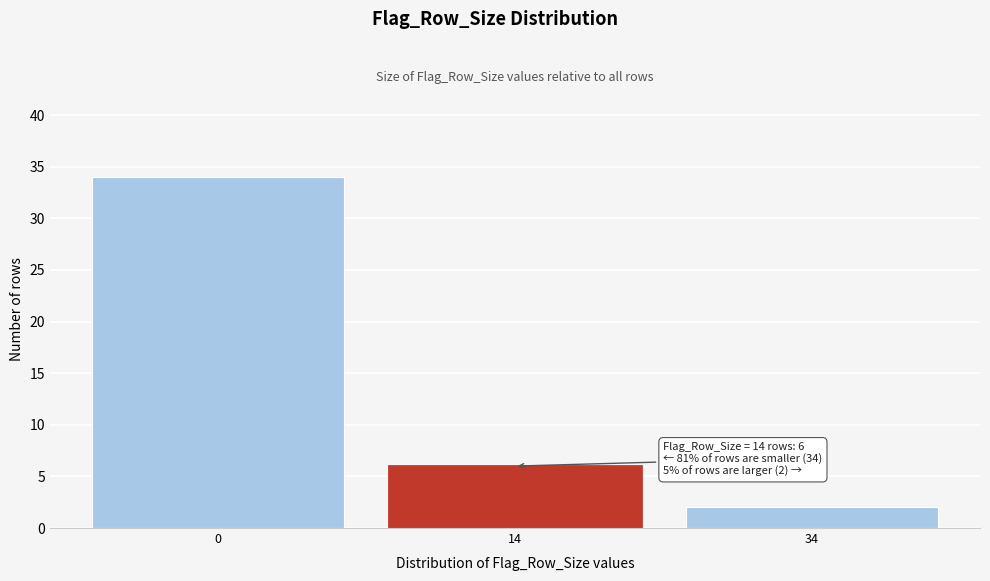

Reading left to right, list all the values displayed in this chart.

0=34	14=6	34=2